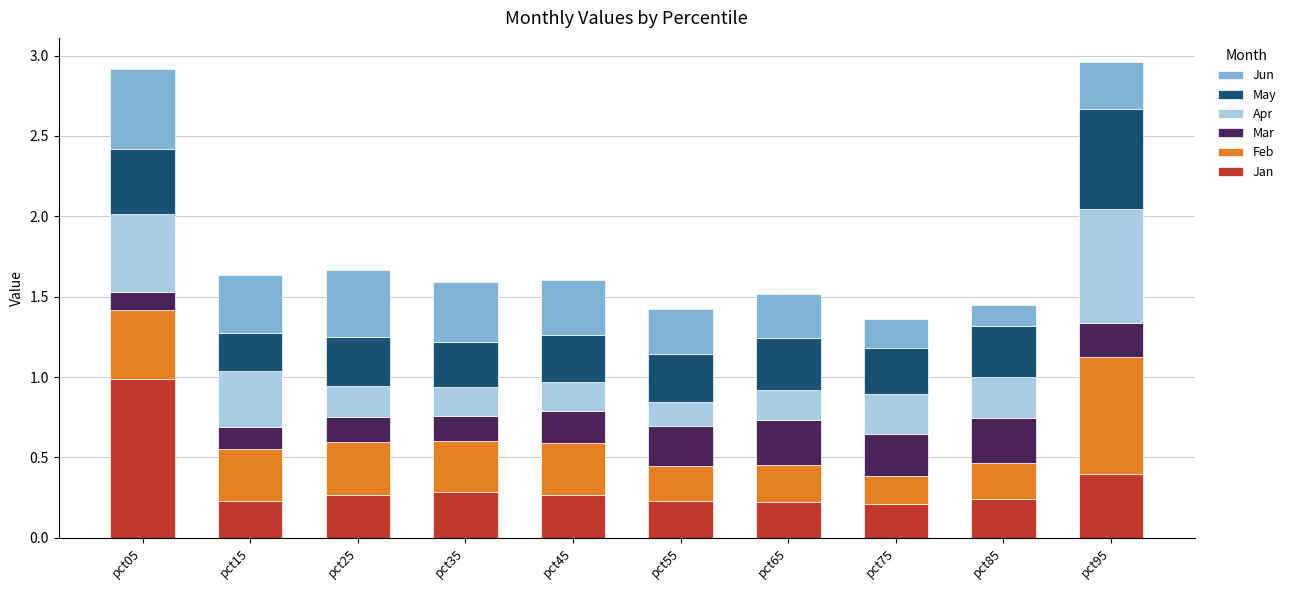

What is the total value across all series at pct15?

1.6